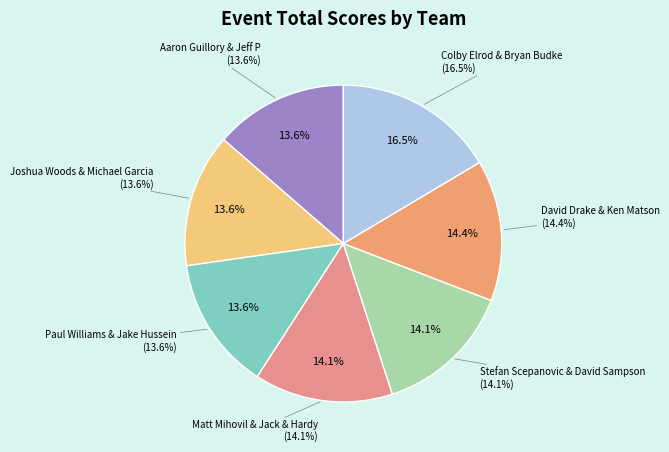

Does any single category account for the majority?

No